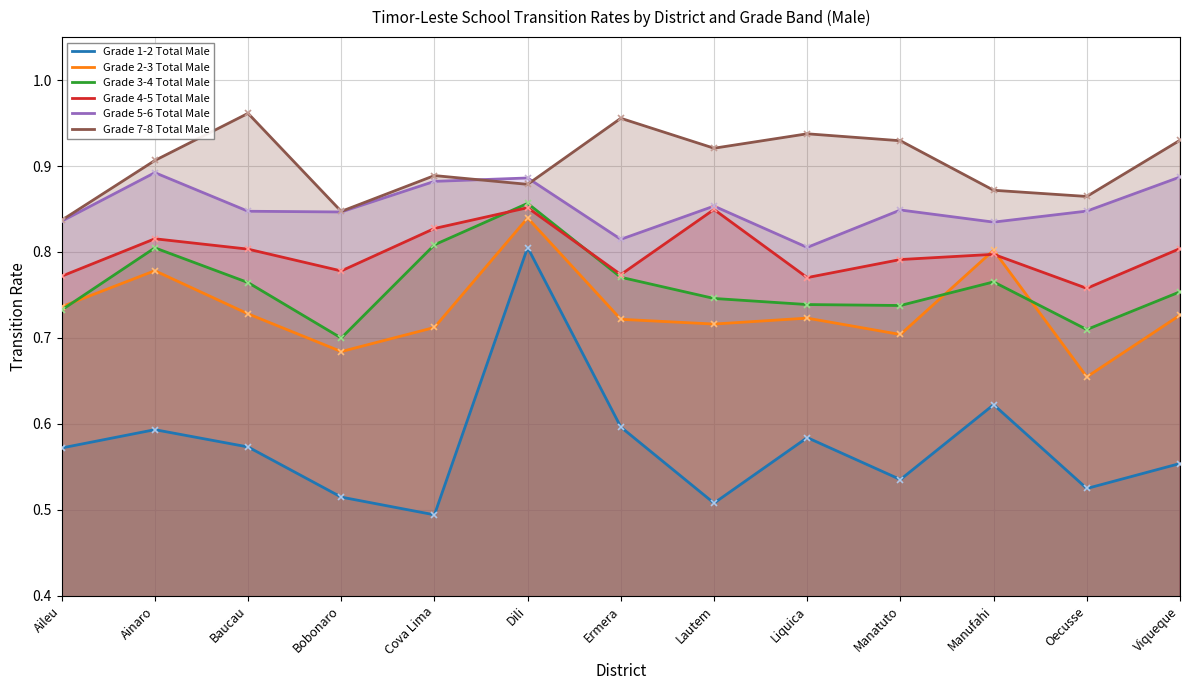

Where is the first local maximum for Grade 5-6 Total Male?

Ainaro